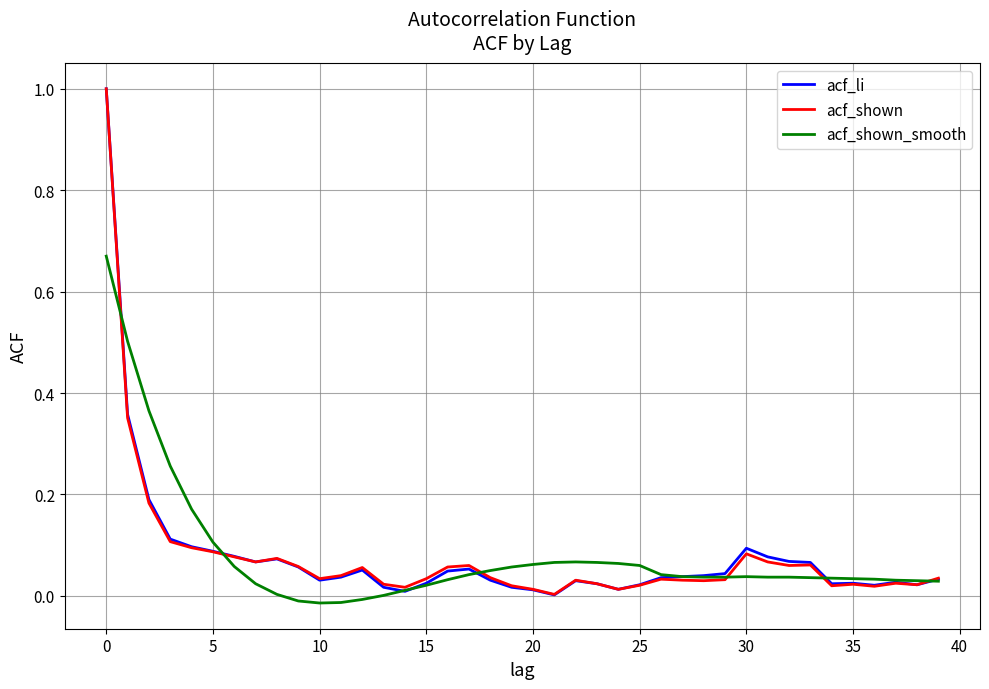

How many distinct data groups are displayed?

3